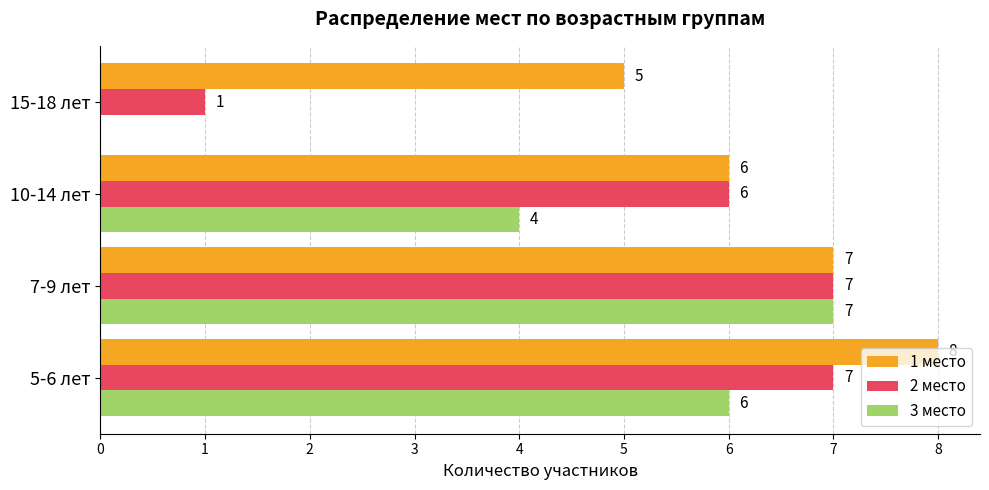

Between 7-9 лет and 10-14 лет, which series saw the biggest shift?

3 место